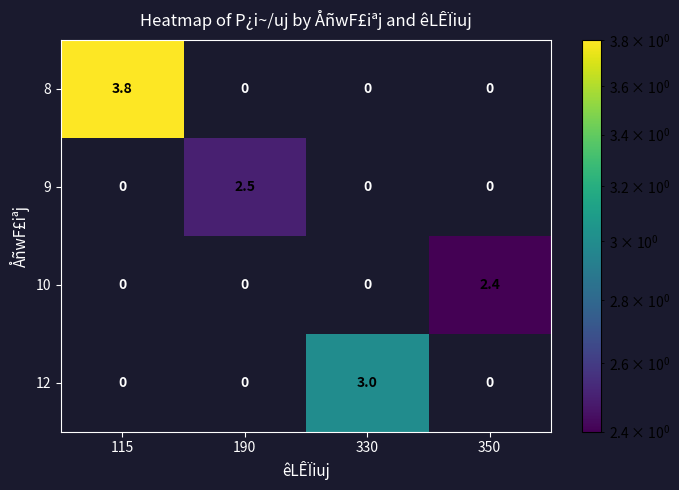

Is it true that 10 equals 0.0 at 330?

True